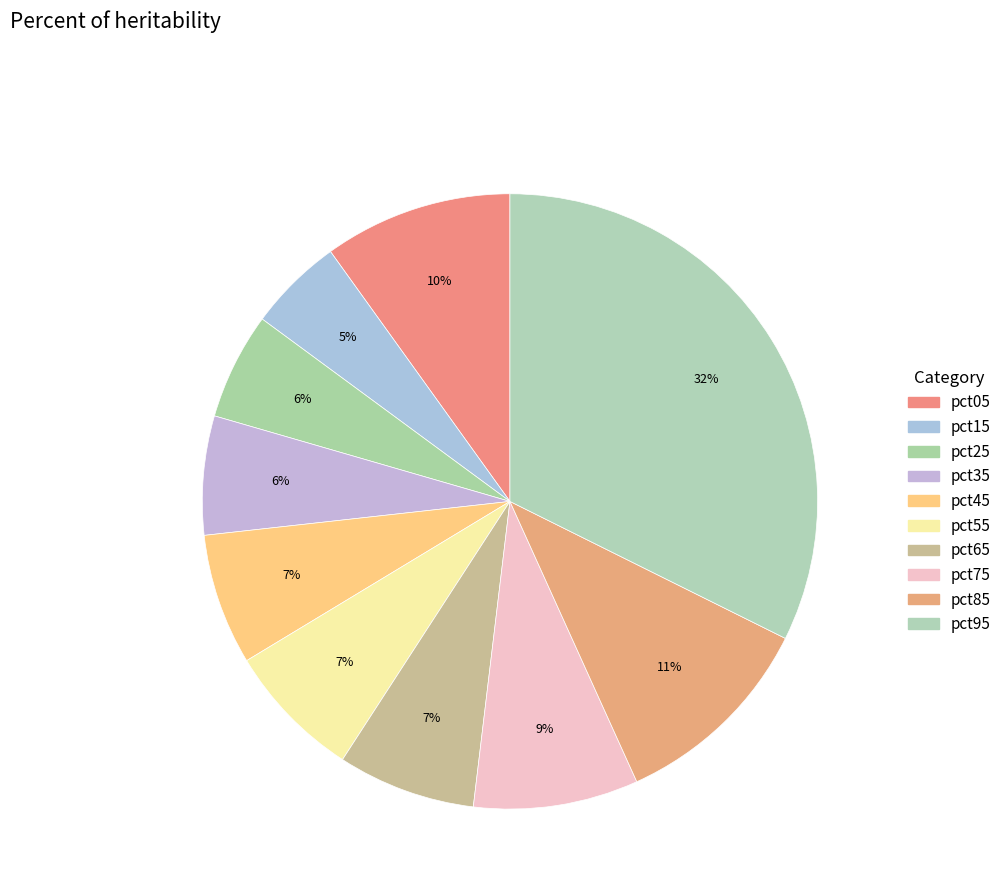

How many segments does this pie chart have?

10